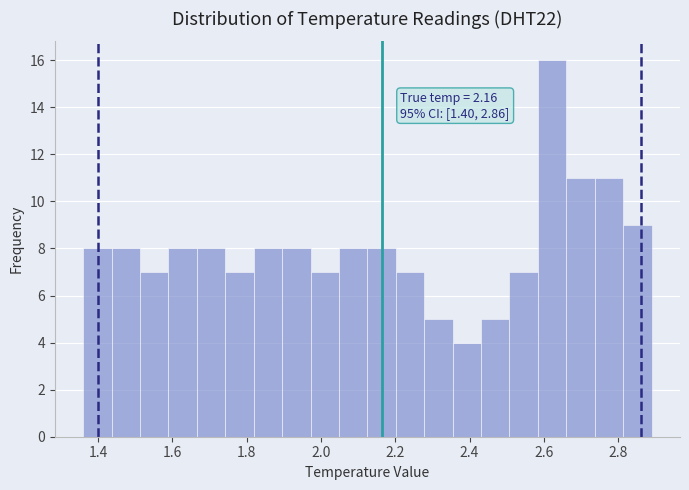

Around what value on the x-axis is the tallest bar? Give the approximate position of its centre, as read against the axis.

2.62